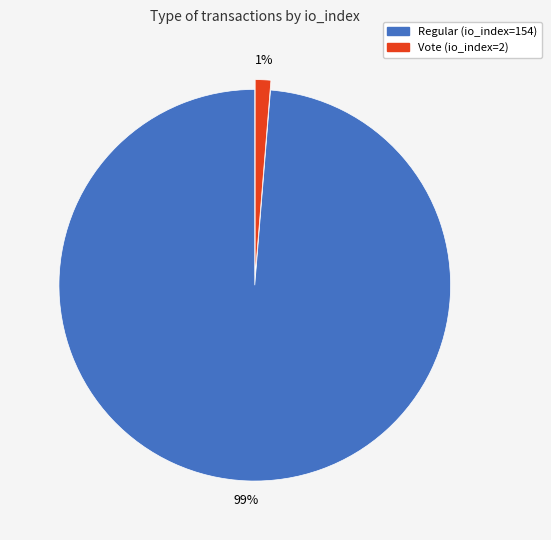

What percentage is the Vote (io_index=2) slice, to the nearest percent?

1%